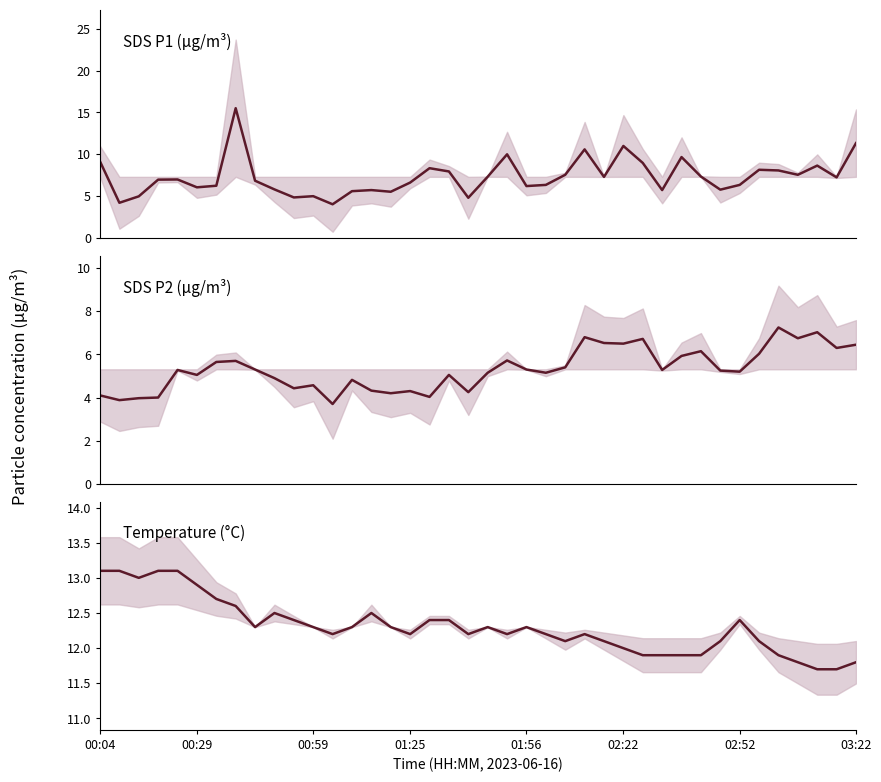

Does the chart display data point markers on the line(s)?

No